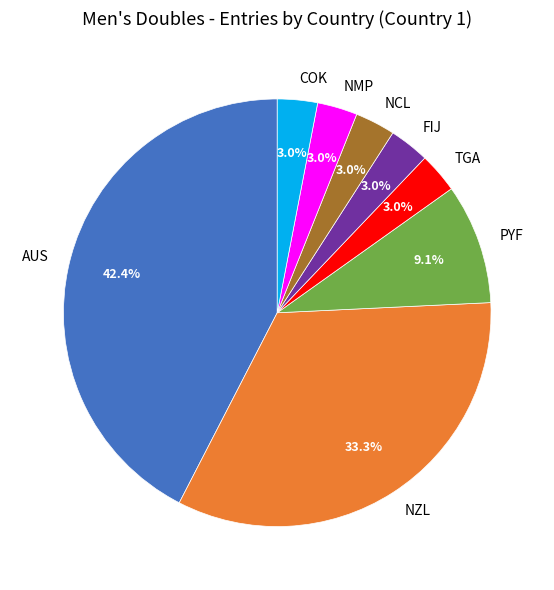

Is it true that FIJ is 3% of the pie?

True